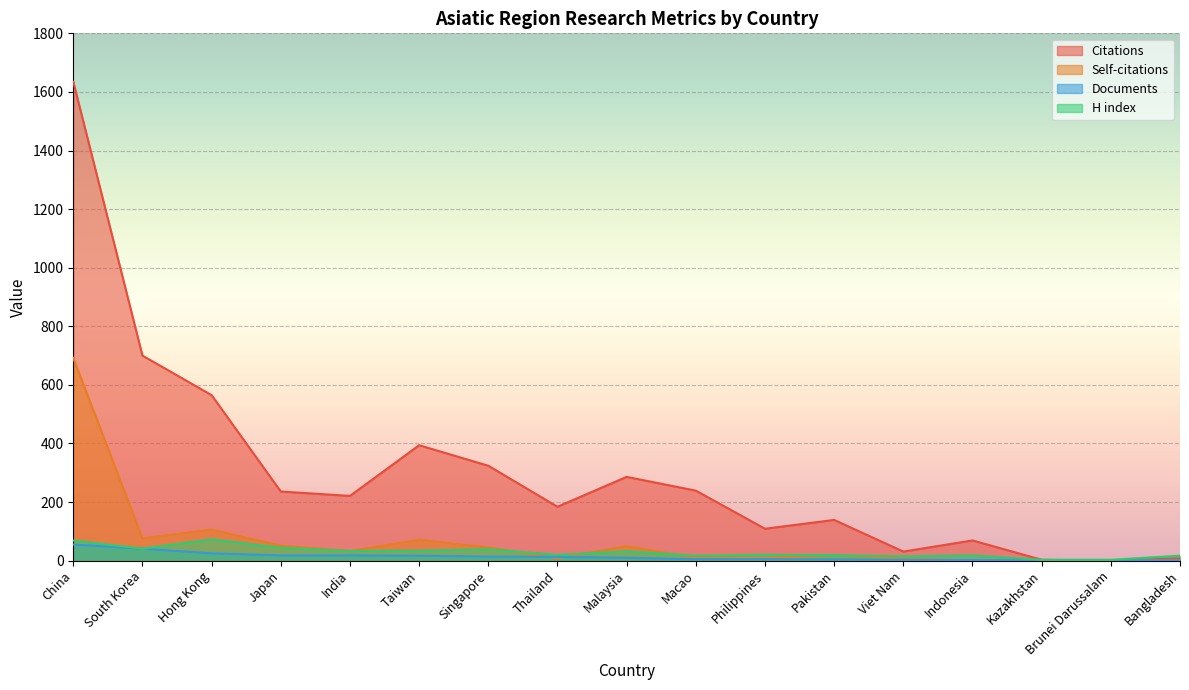

What is the value of the Documents point at the 17th from the left?

1